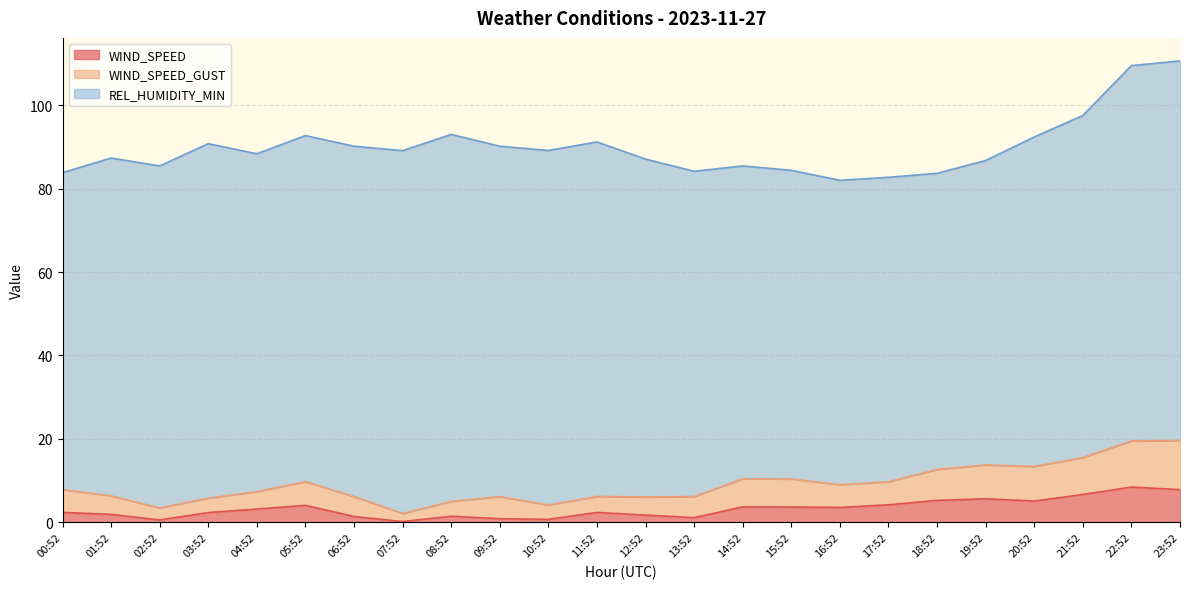

True or false: WIND_SPEED_GUST has more than 1 points higher than both neighbors.

True